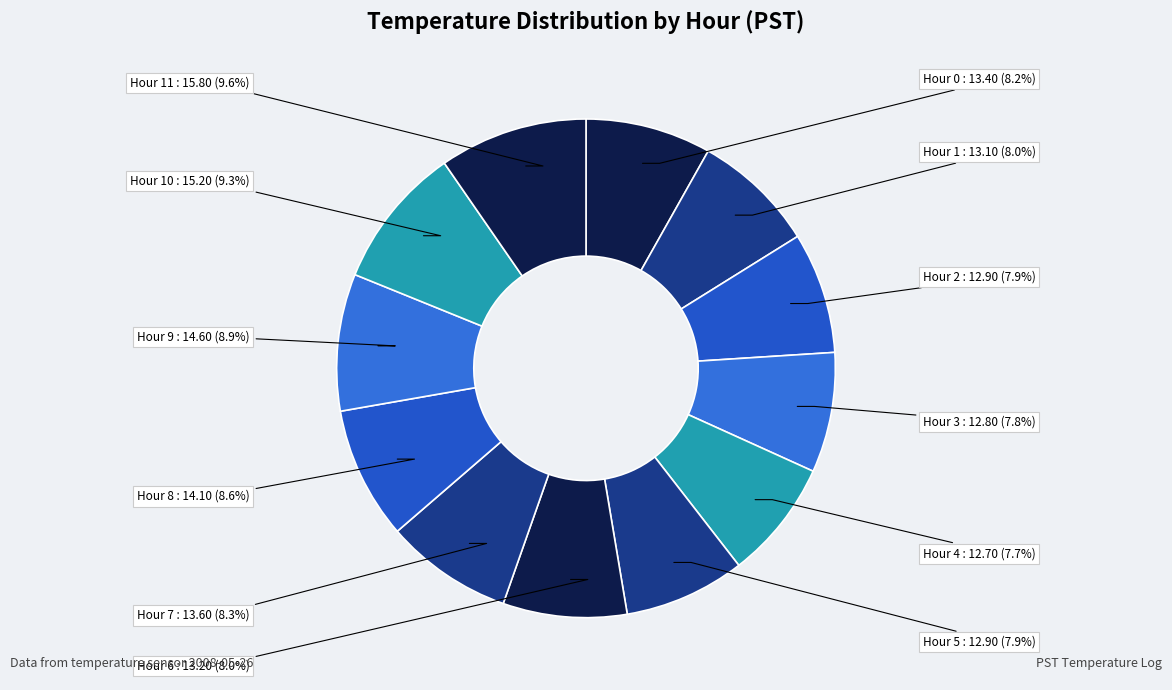

How many slices are in this pie chart?

12